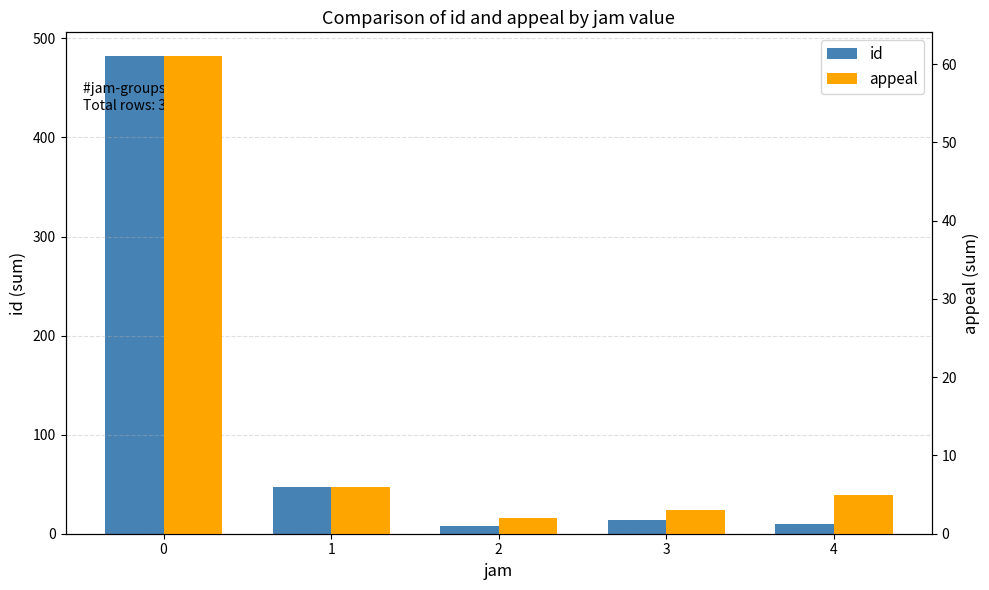

Rank the series at 1 from highest to lowest value.

id, appeal